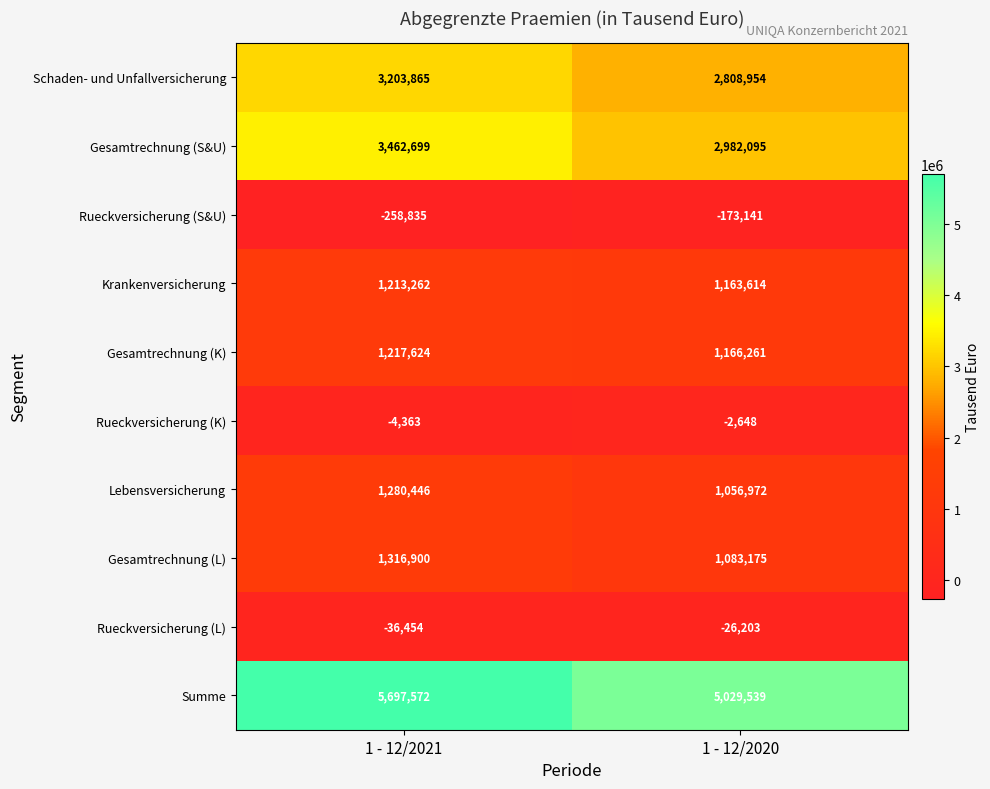

Is it true that Gesamtrechnung (L) equals 834611 at 1 - 12/2021?

False